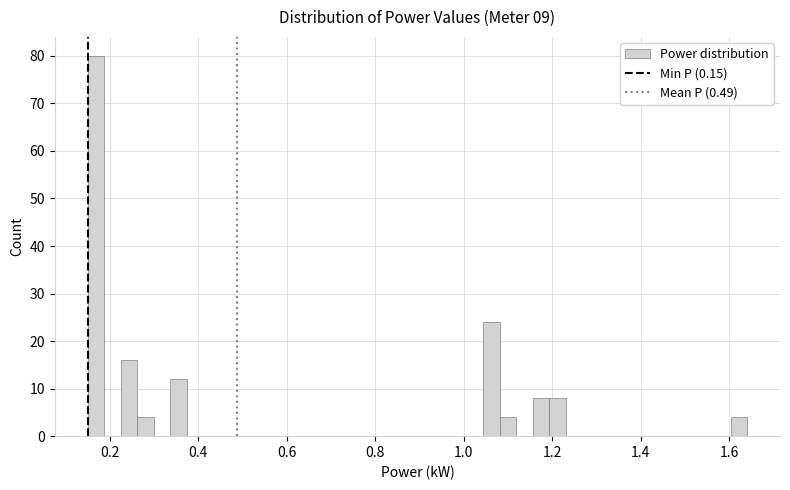

Around what value on the x-axis is the tallest bar? Give the approximate position of its centre, as read against the axis.

0.16